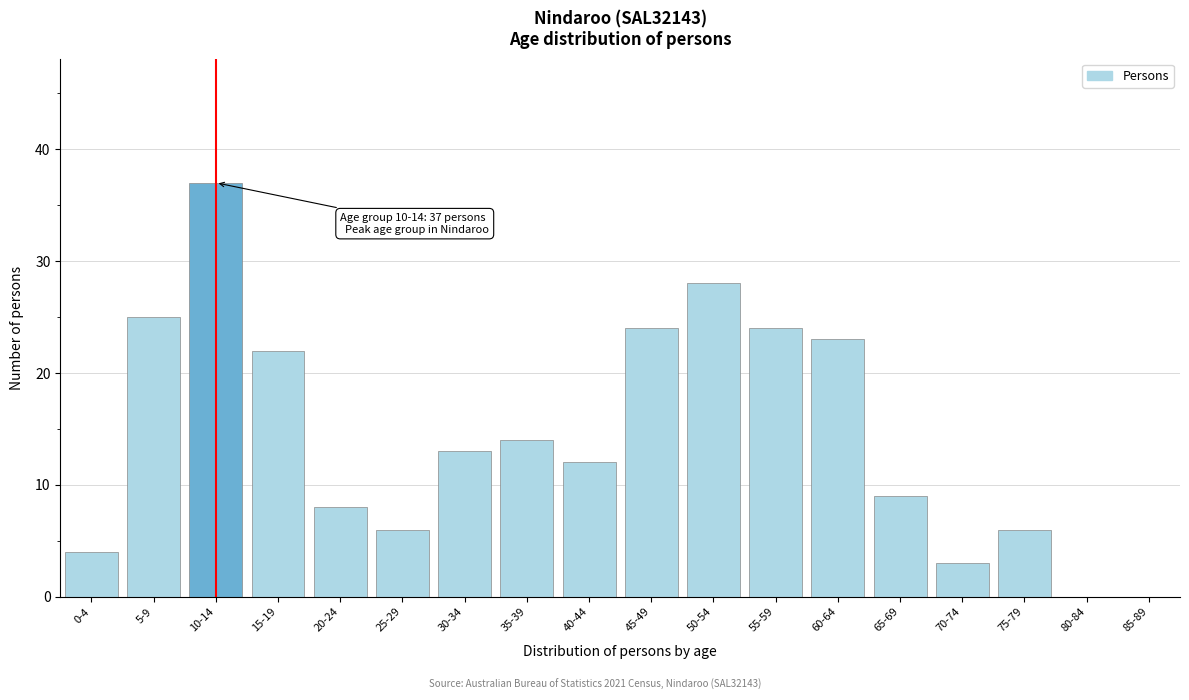

Reading left to right, extract all data points from this chart.

0-4=4	5-9=25	10-14=37	15-19=22	20-24=8	25-29=6	30-34=13	35-39=14	40-44=12	45-49=24	50-54=28	55-59=24	60-64=23	65-69=9	70-74=3	75-79=6	80-84=0	85-89=0